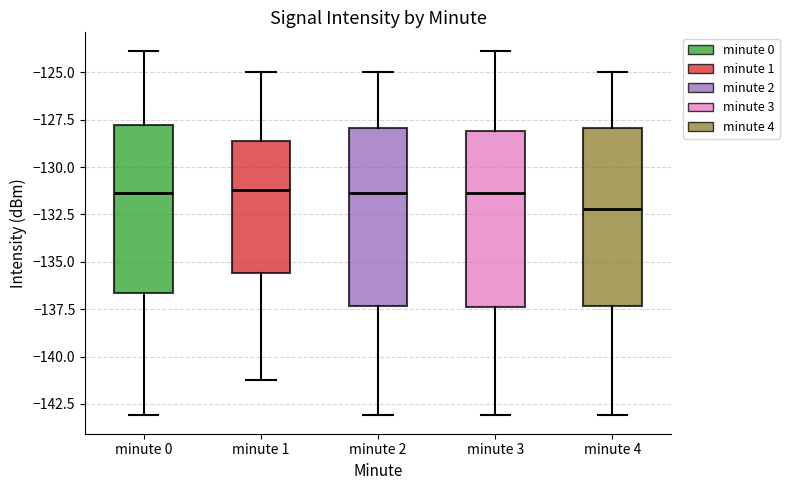

Which box has the lowest median line?

minute 4